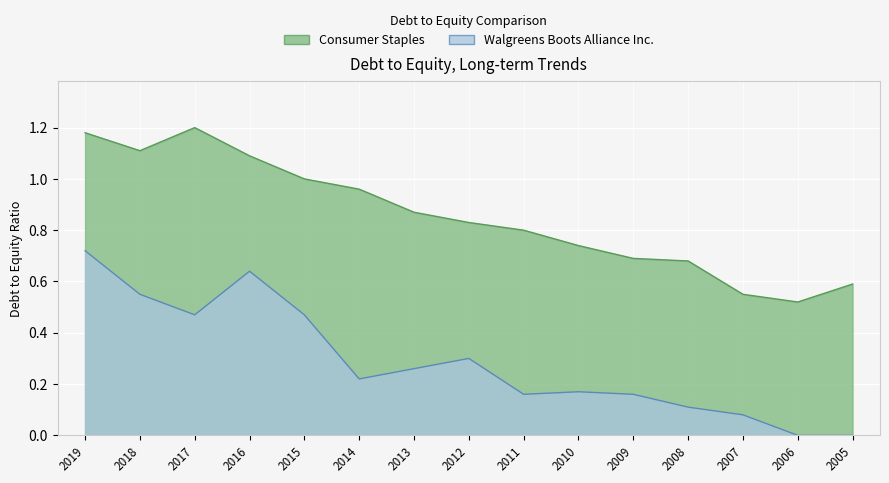

At which label is Walgreens Boots Alliance Inc. closest to 0?

2006